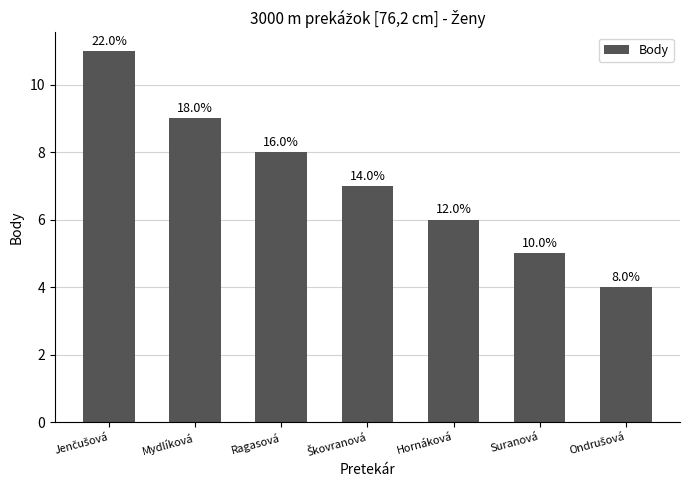

What is the average value?

7